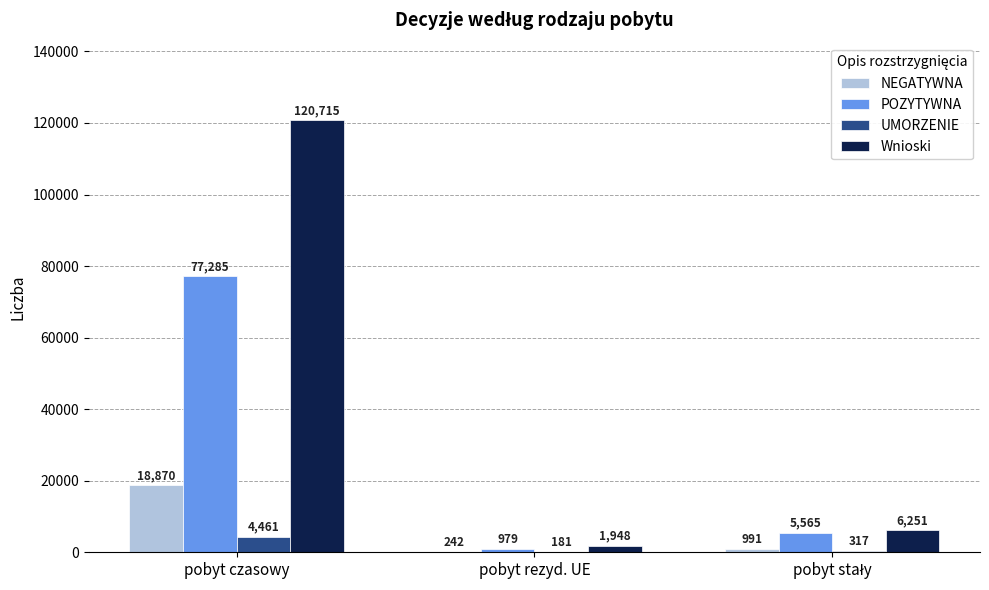

Reading right to left, extract all data points from this chart.

NEGATYWNA: 991	242	18870
POZYTYWNA: 5565	979	77285
UMORZENIE: 317	181	4461
Wnioski: 6251	1948	120715